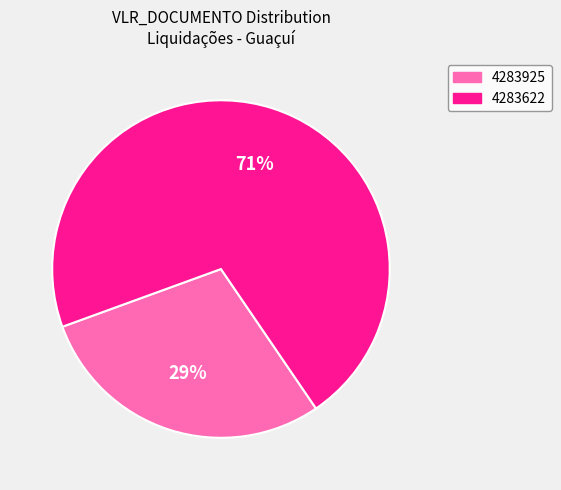

To the nearest percent, what is the combined percentage of 4283925 and 4283622?

100%